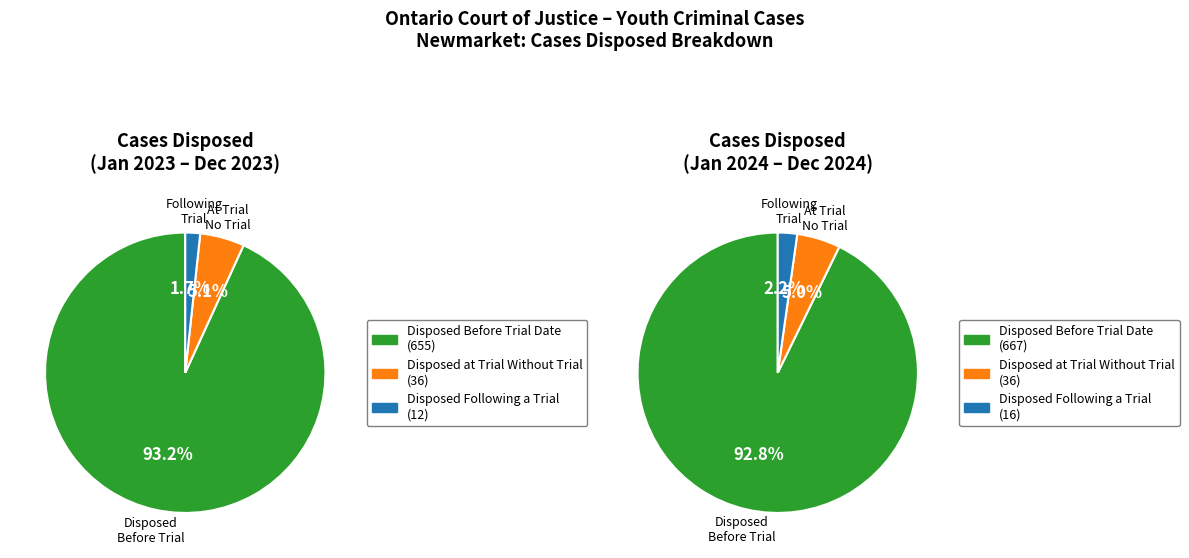

Between January 2023 to December 2023 and January 2024 to December 2024, which series saw the biggest shift?

Disposed Before Trial Date